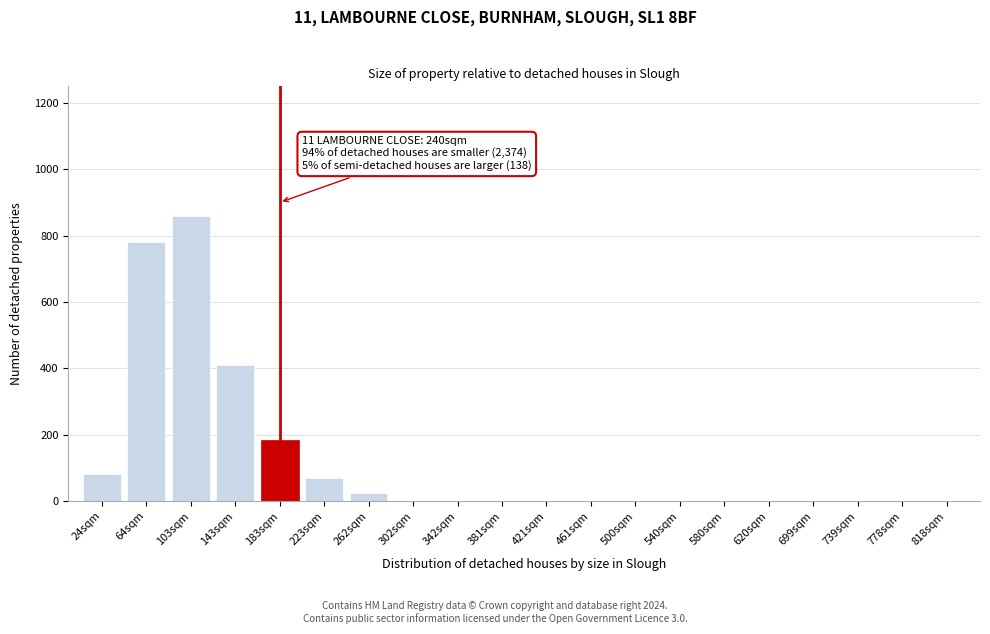

Reading right to left, extract all data points from this chart.

818sqm=0	778sqm=0	739sqm=0	699sqm=0	620sqm=0	580sqm=0	540sqm=0	500sqm=0	461sqm=0	421sqm=0	381sqm=0	342sqm=0	302sqm=0	262sqm=25	223sqm=70	183sqm=185	143sqm=410	103sqm=860	64sqm=780	24sqm=80